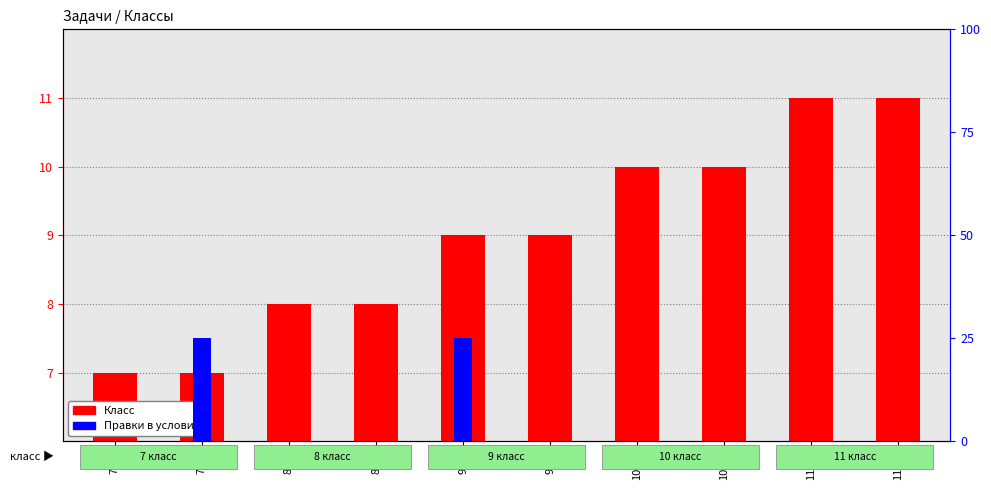

Which category has the lowest value in the Правки в условие series?

7-E1